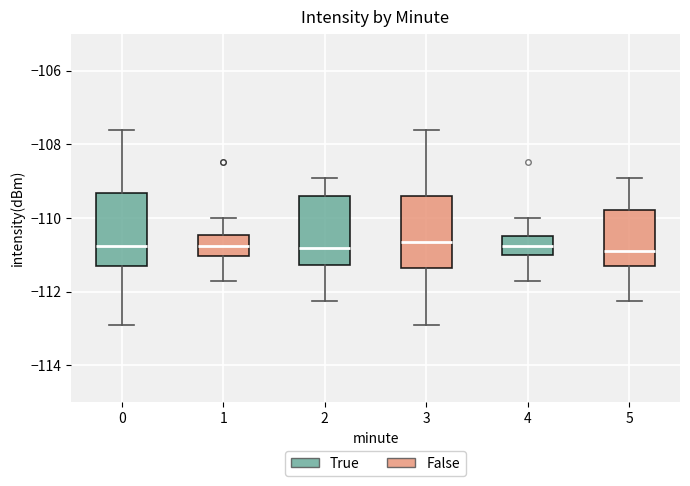

Where is the upper edge of the box at x = 3 on the y-axis? The values are not printed on the chart, so give them approximately, as read against the axis.

-109.4